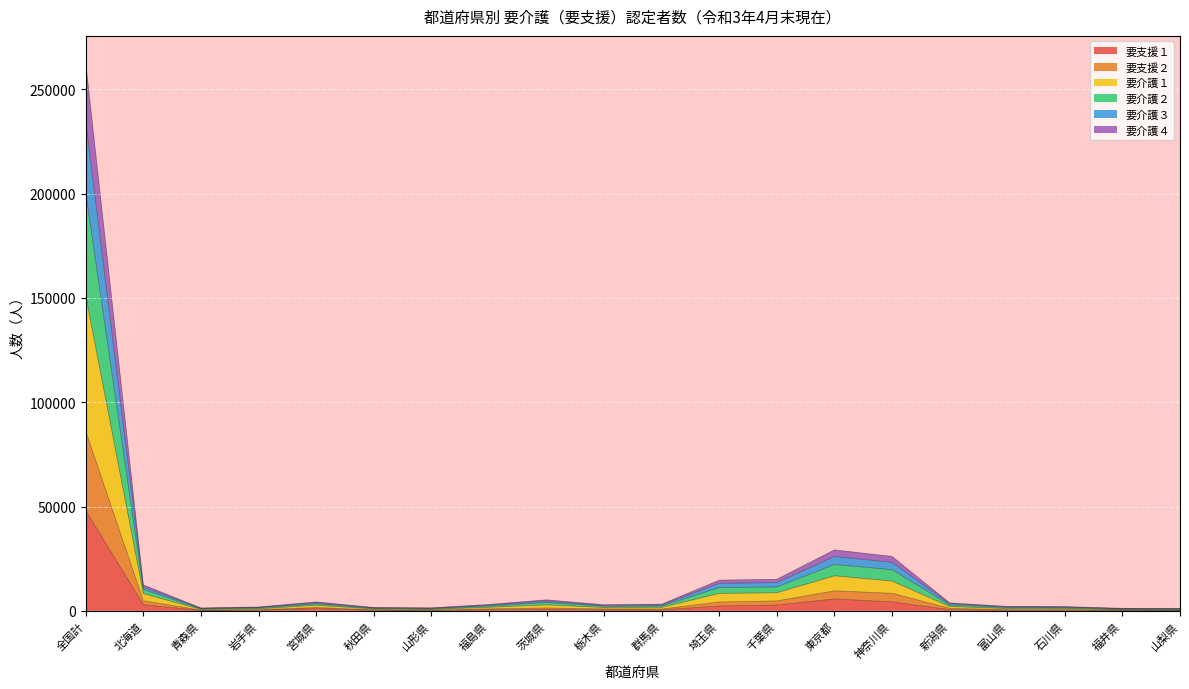

Count the number of categories in the chart.

20